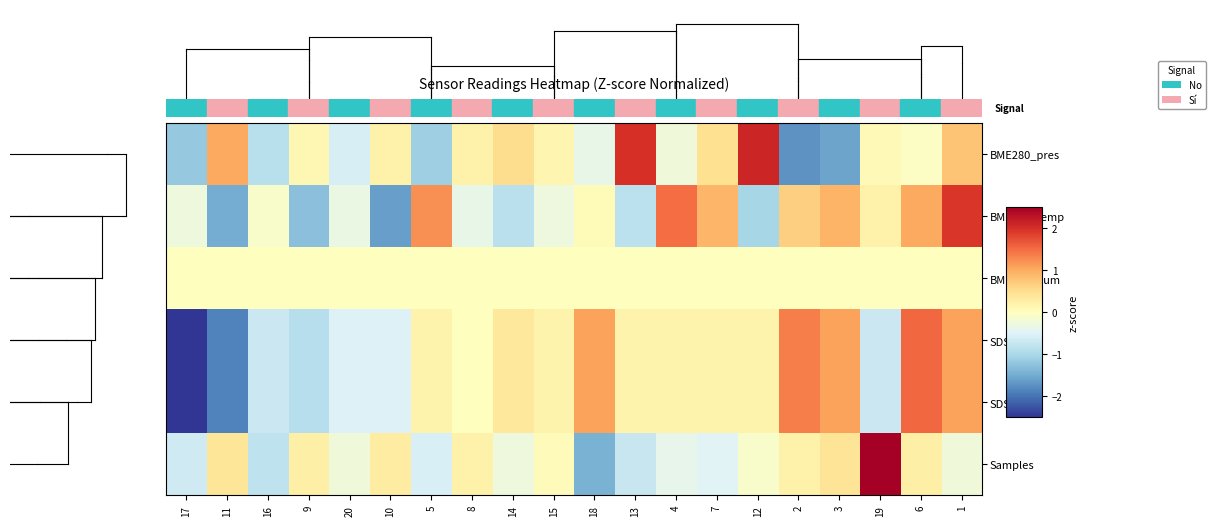

What is the smallest value displayed?

-2.5